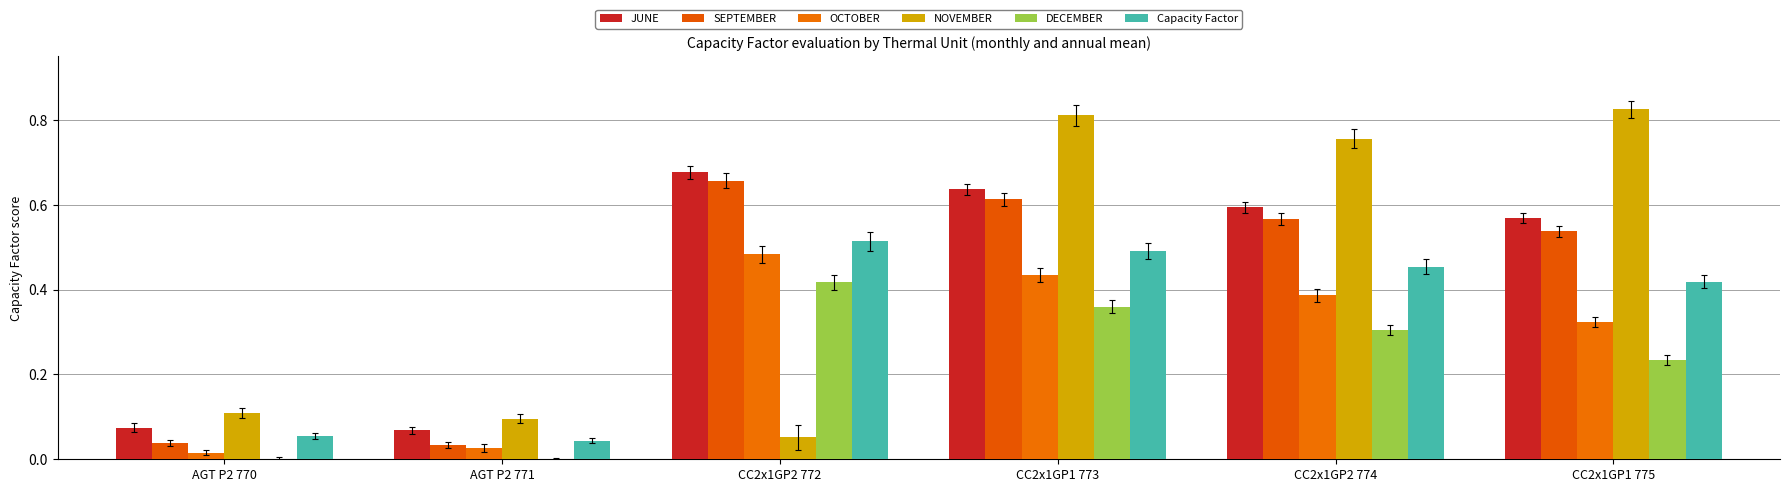

Which series has the largest range (max minus min)?

NOVEMBER